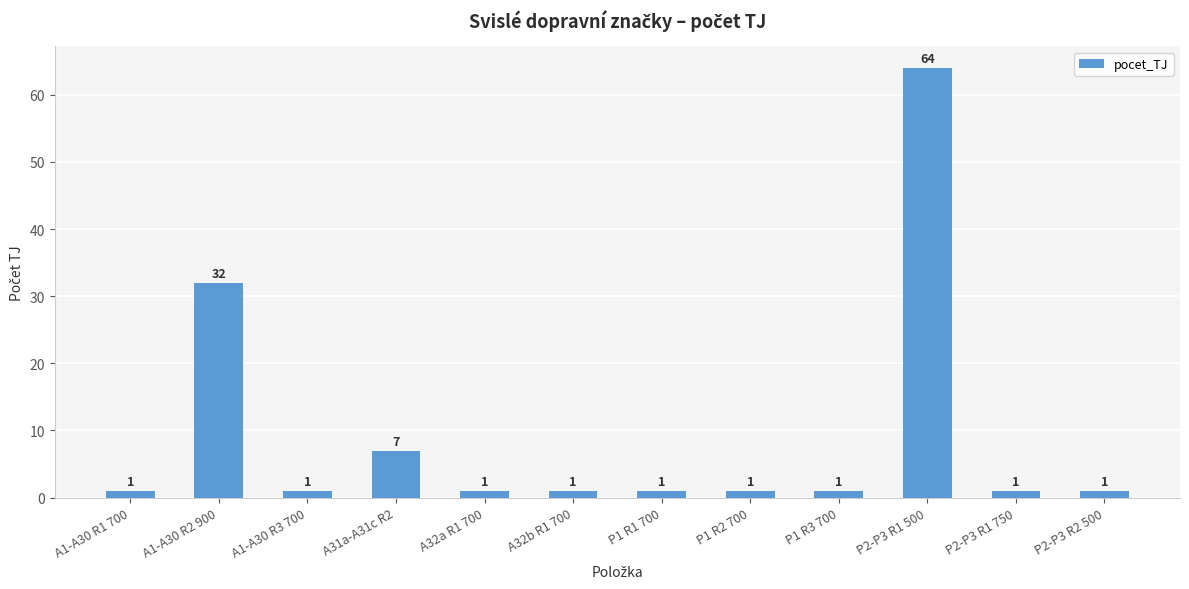

Approximately how many times larger is the value at A1-A30 R1 700 compared to P1 R3 700?

1.0